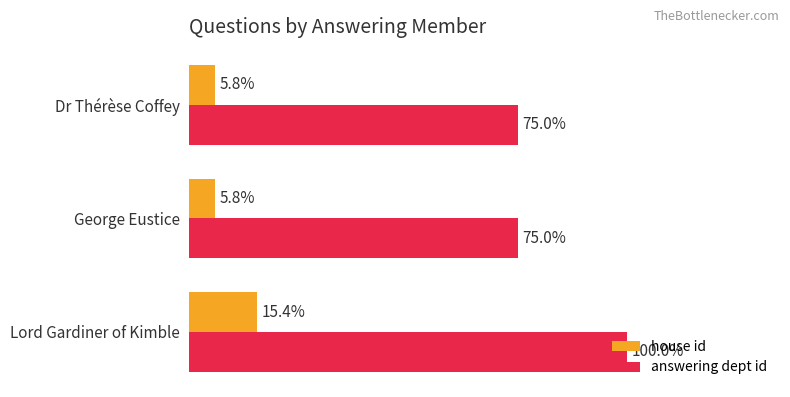

What are all the series names shown in the legend?

house id, answering dept id